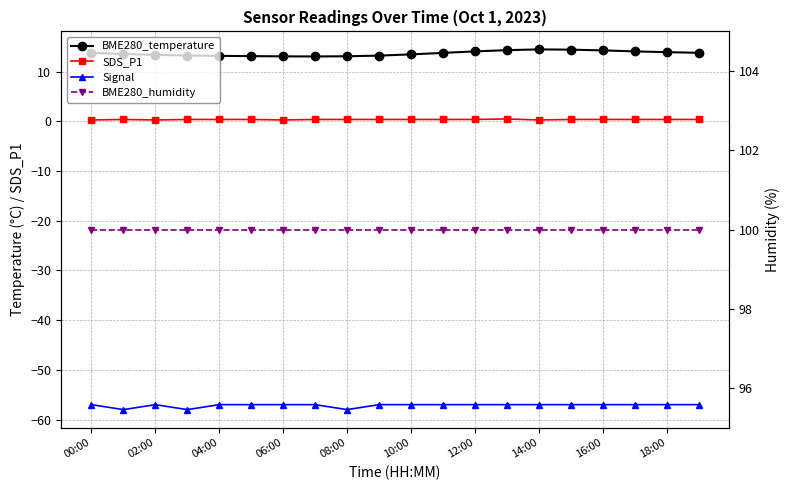

Reading left to right, extract all data points from this chart.

BME280_temperature: 13.8	13.6	13.4	13.3	13.2	13.2	13.1	13.1	13.1	13.2	13.5	13.8	14.1	14.3	14.5	14.4	14.3	14.1	13.9	13.8
SDS_P1: 0.3	0.4	0.3	0.4	0.4	0.4	0.3	0.4	0.4	0.4	0.4	0.4	0.4	0.5	0.3	0.4	0.4	0.4	0.4	0.4
Signal: -57.0	-58.0	-57.0	-58.0	-57.0	-57.0	-57.0	-57.0	-58.0	-57.0	-57.0	-57.0	-57.0	-57.0	-57.0	-57.0	-57.0	-57.0	-57.0	-57.0
BME280_humidity: 100.0	100.0	100.0	100.0	100.0	100.0	100.0	100.0	100.0	100.0	100.0	100.0	100.0	100.0	100.0	100.0	100.0	100.0	100.0	100.0